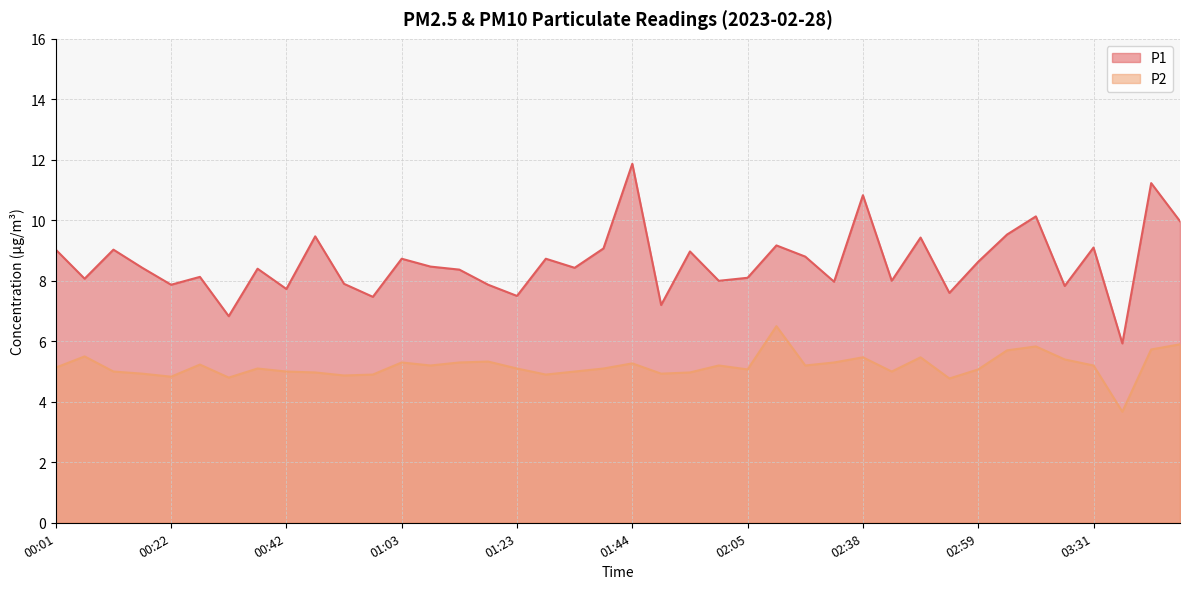

What is the total value across all series at 00:27?

13.4